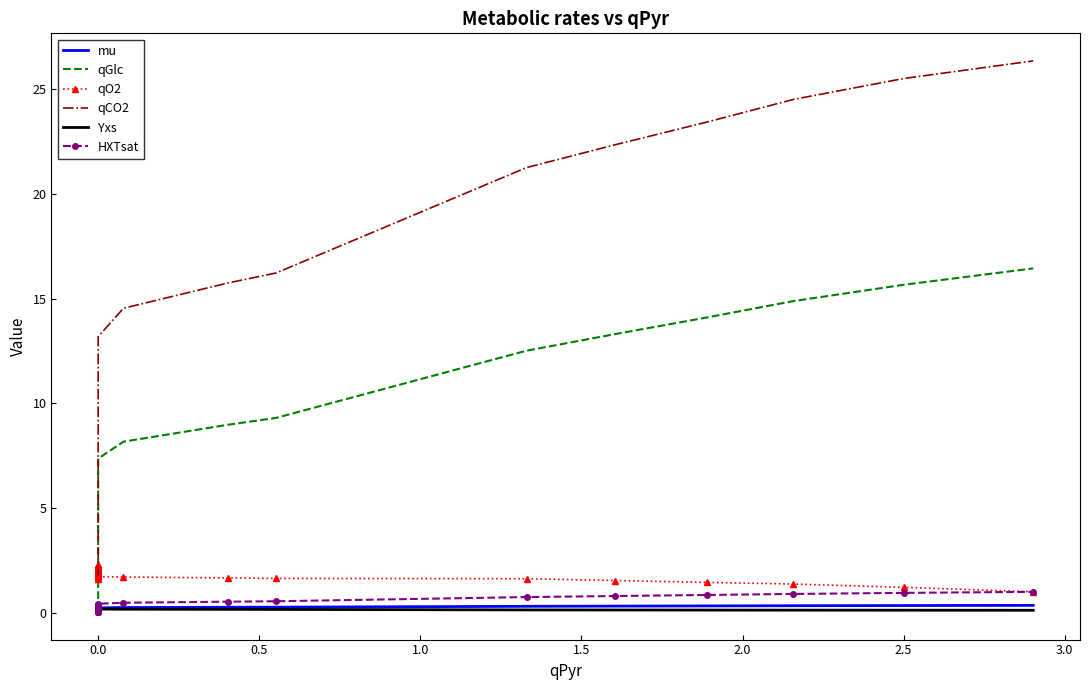

What is the label of the 18th point from the right?

16